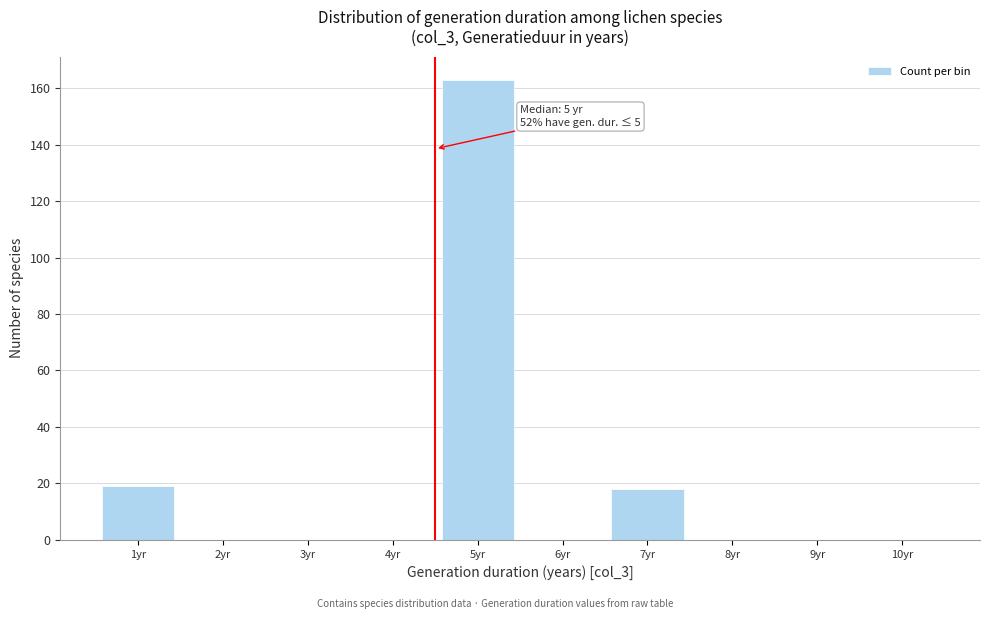

Reading left to right, extract all data points from this chart.

1yr=19	2yr=0	3yr=0	4yr=0	5yr=163	6yr=0	7yr=18	8yr=0	9yr=0	10yr=0